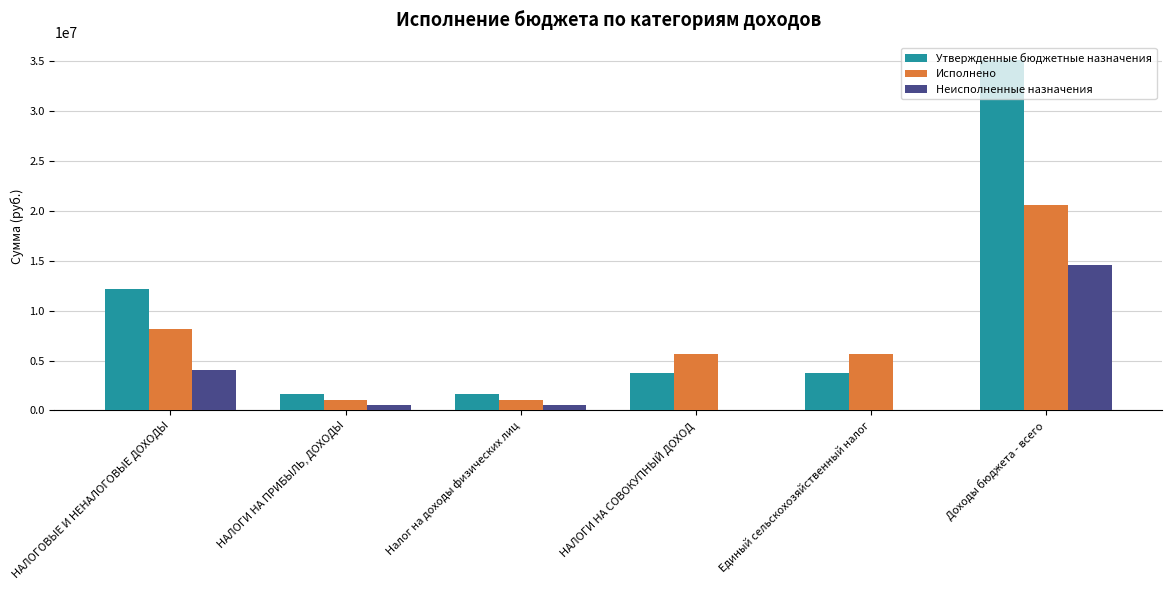

At which category is the sum across all series the highest?

Доходы бюджета - всего